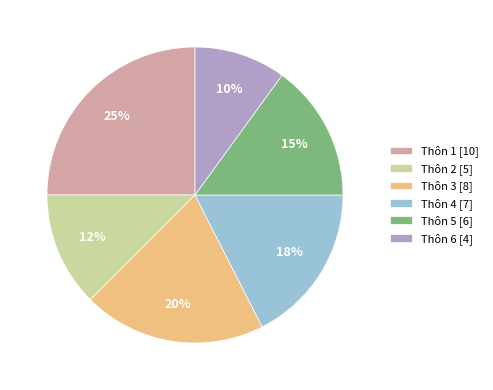

To the nearest percent, what is the difference between the Thôn 5 [6] and Thôn 1 [10] slice percentages?

10%